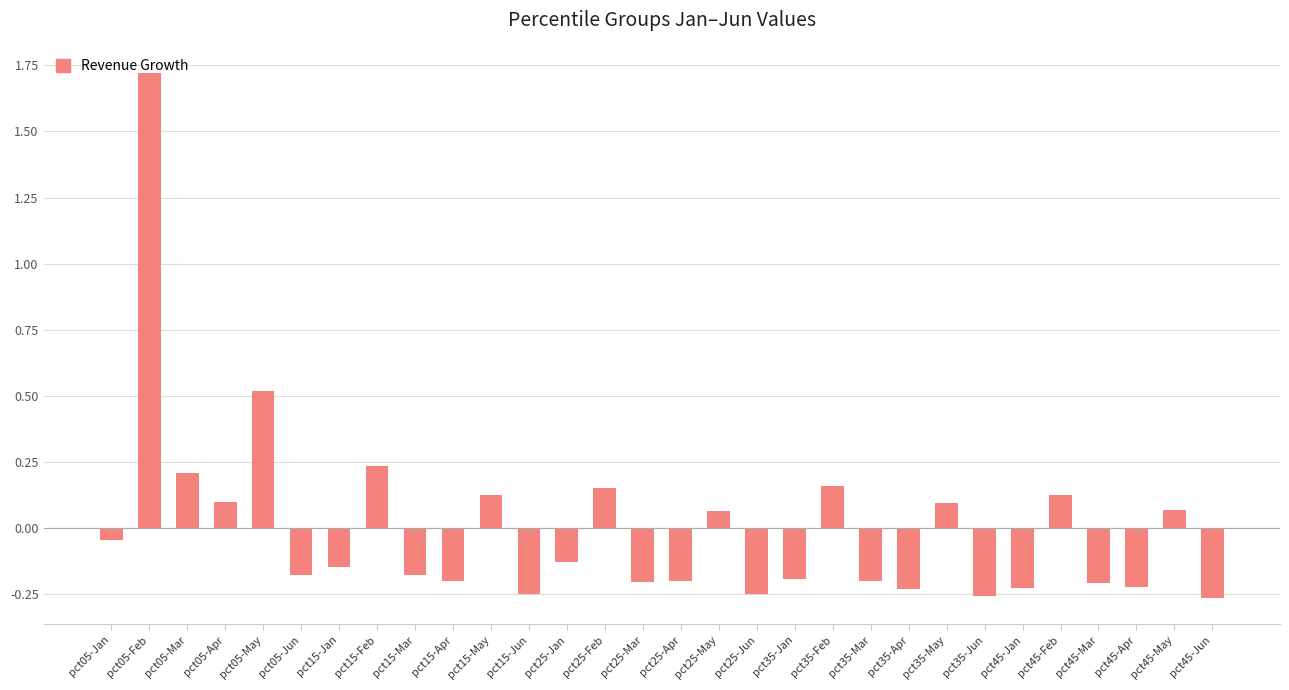

What is the greatest value displayed?

1.7